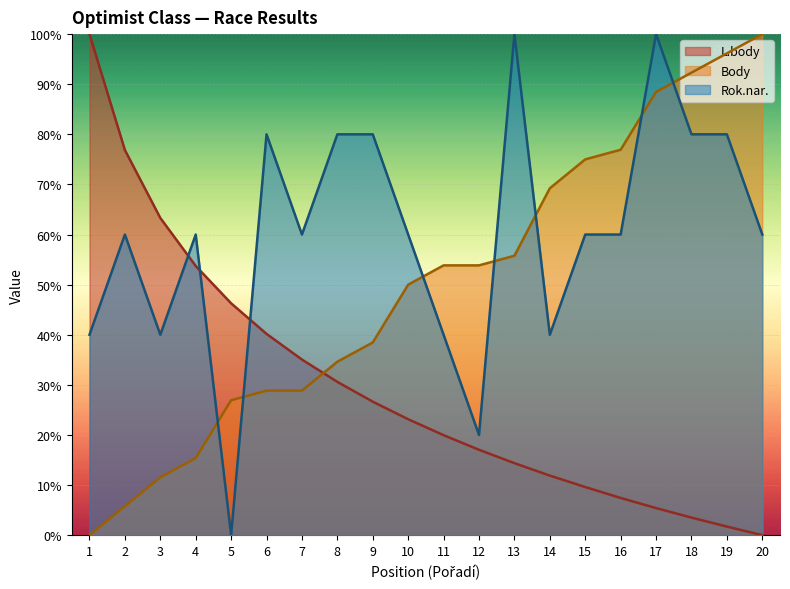

Reading left to right, what are all the values shown in this chart?

L.body: 1=100.0	2=76.9	3=63.3	4=53.7	5=46.3	6=40.2	7=35.0	8=30.6	9=26.6	10=23.1	11=20.0	12=17.0	13=14.4	14=11.9	15=9.6	16=7.4	17=5.4	18=3.5	19=1.7	20=0.0
Body: 1=0.0	2=5.8	3=11.5	4=15.4	5=26.9	6=28.8	7=28.8	8=34.6	9=38.5	10=50.0	11=53.8	12=53.8	13=55.8	14=69.2	15=75.0	16=76.9	17=88.5	18=92.3	19=96.2	20=100.0
Rok.nar.: 1=40.0	2=60.0	3=40.0	4=60.0	5=0.0	6=80.0	7=60.0	8=80.0	9=80.0	10=60.0	11=40.0	12=20.0	13=100.0	14=40.0	15=60.0	16=60.0	17=100.0	18=80.0	19=80.0	20=60.0